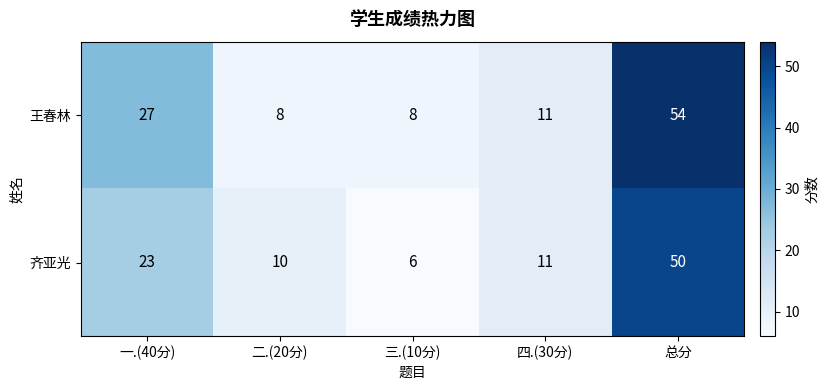

How many series are shown in this chart?

2